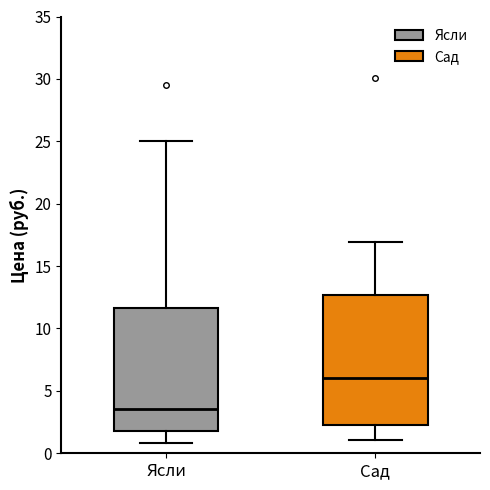

Which box is the tallest, from its lower edge to its upper edge?

Сад